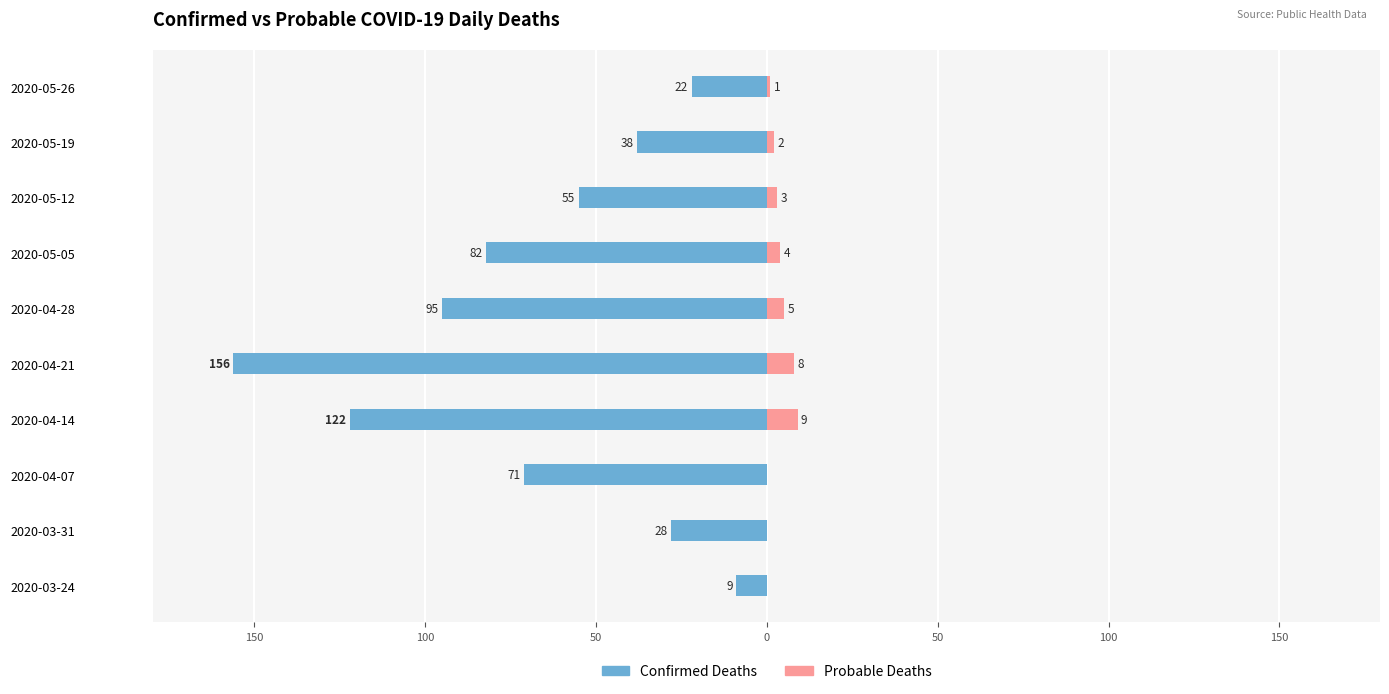

At 2020-04-28, list the series in order from largest to smallest.

Probable Deaths, Confirmed Deaths